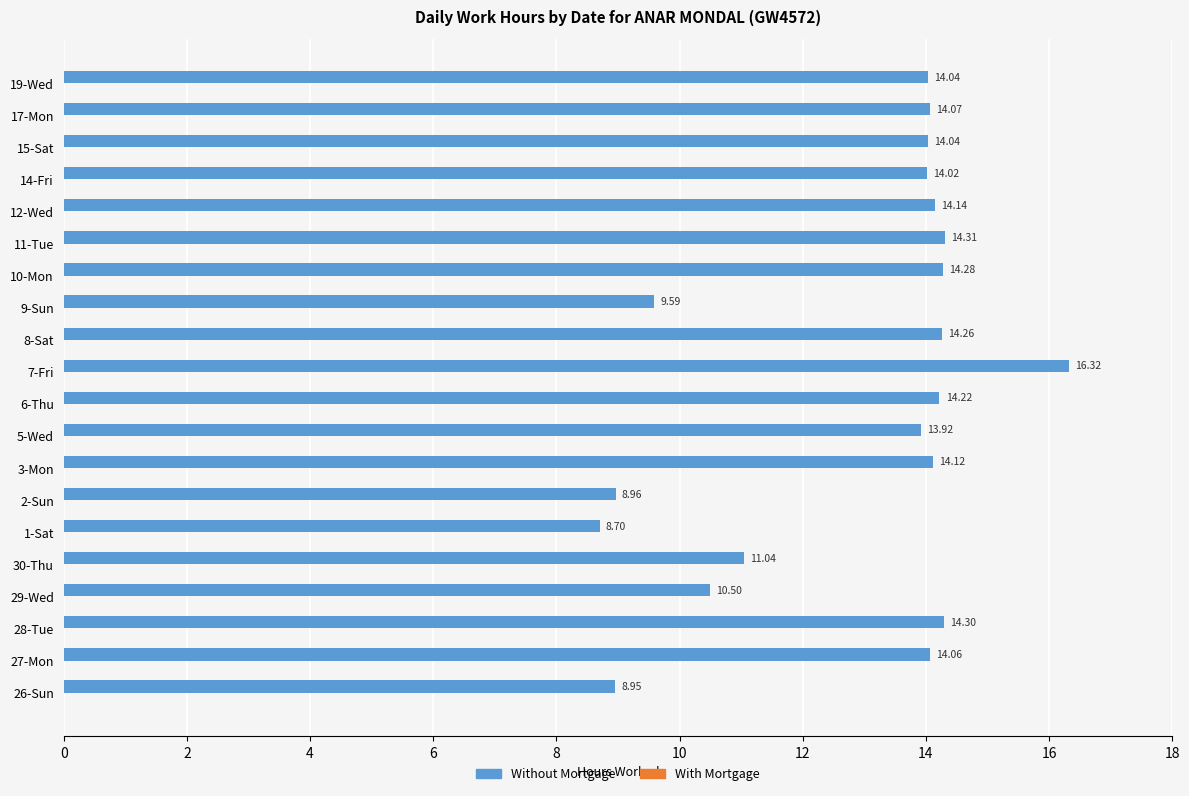

Does the chart contain any negative values?

No